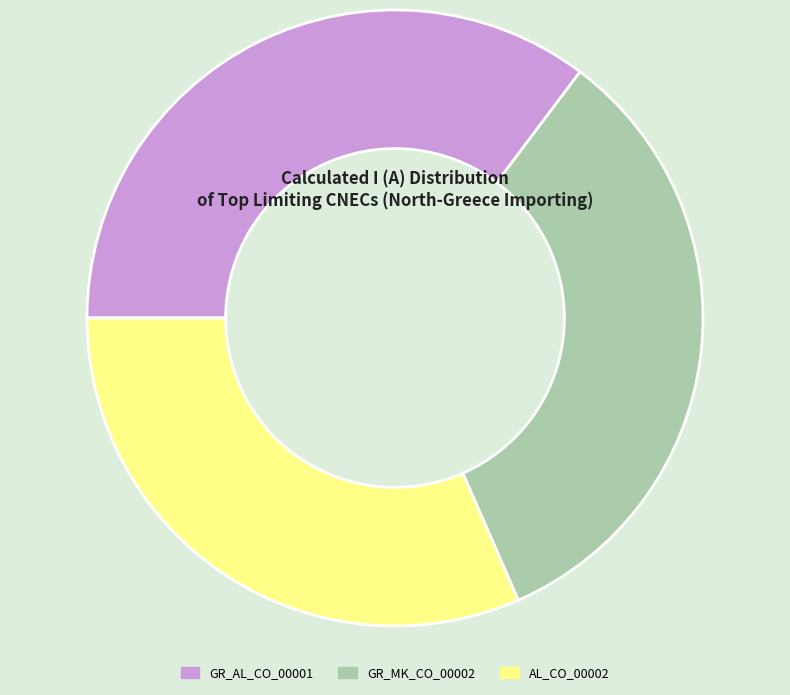

Do GR_AL_CO_00001 and AL_CO_00002 together represent more than half of the pie?

Yes